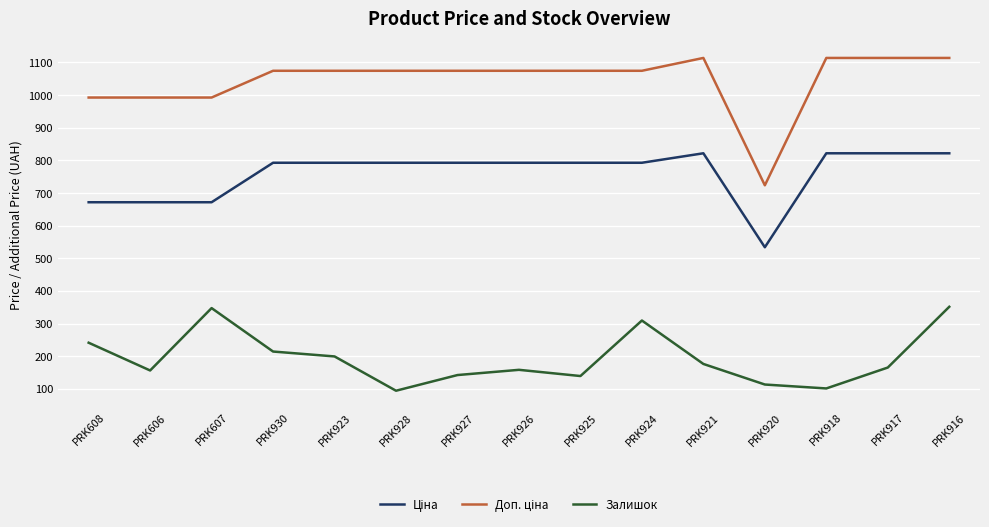

What is the total value across all series at PRK923?

2067.7